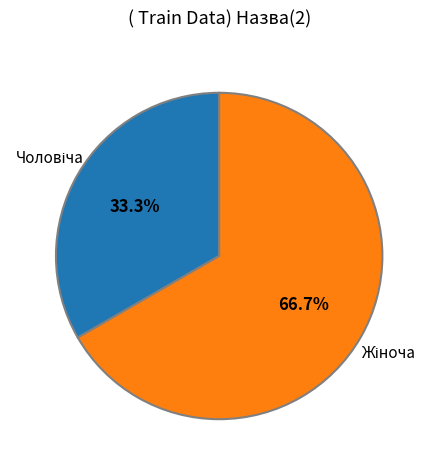

Is there any slice that represents more than half of the pie?

Yes